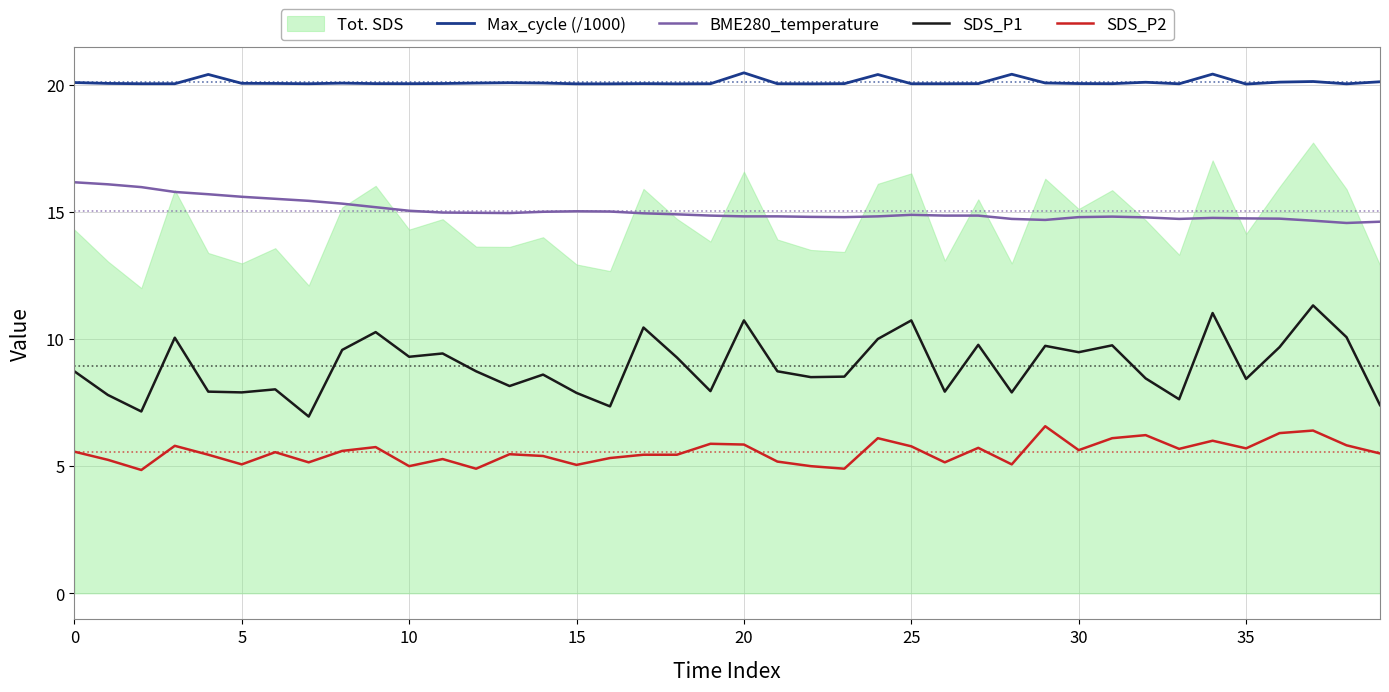

True or false: BME280_temperature and SDS_P2 intersect in this chart.

False